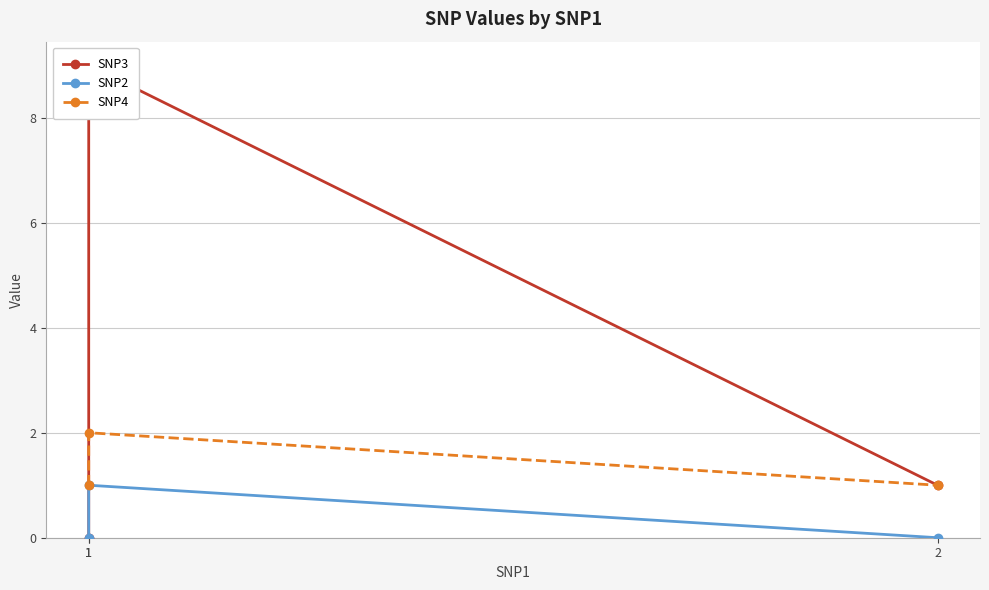

Reading right to left, what are all the values shown in this chart?

SNP3: 2=1	1=9	1=0
SNP2: 2=0	1=1	1=0
SNP4: 2=1	1=2	1=1